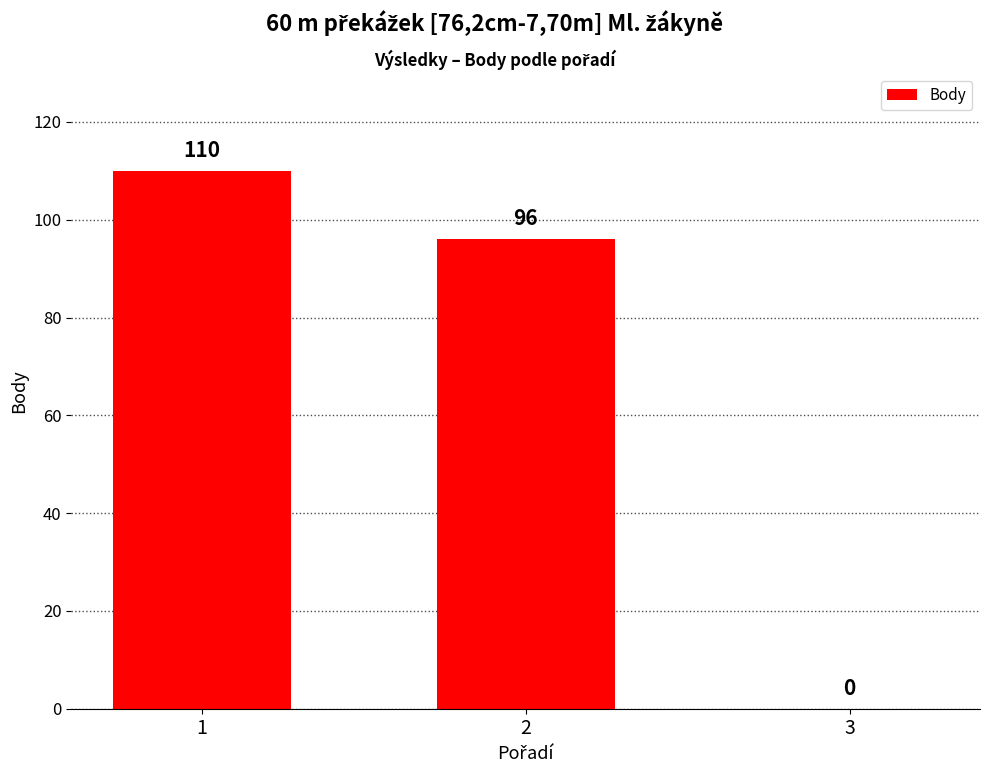

How many values are between 0 and 110?

3